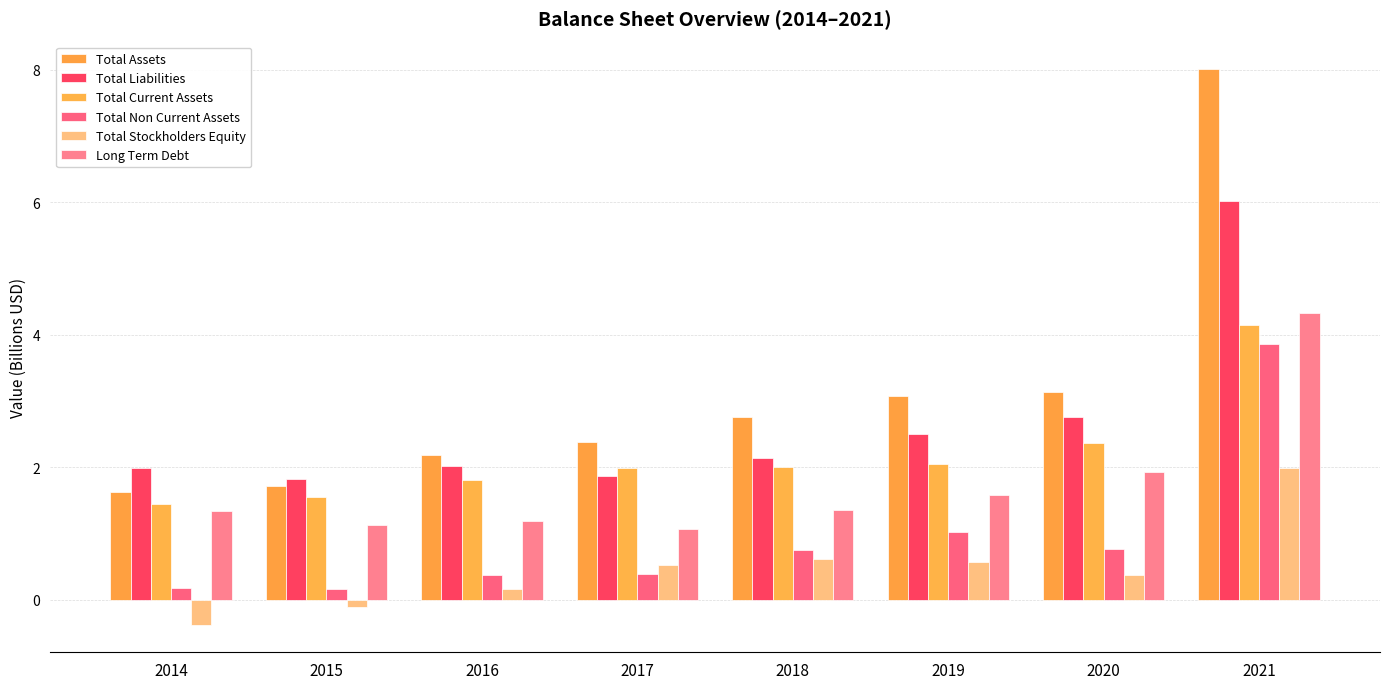

How many groups of bars are there?

8